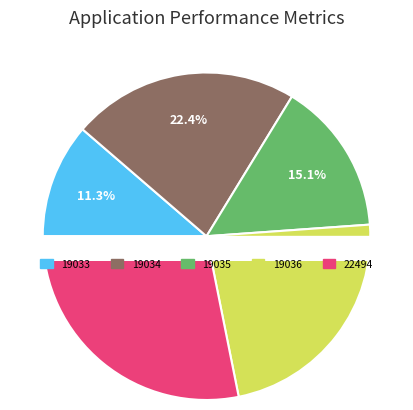

Does 19036 represent more than half of the total?

No